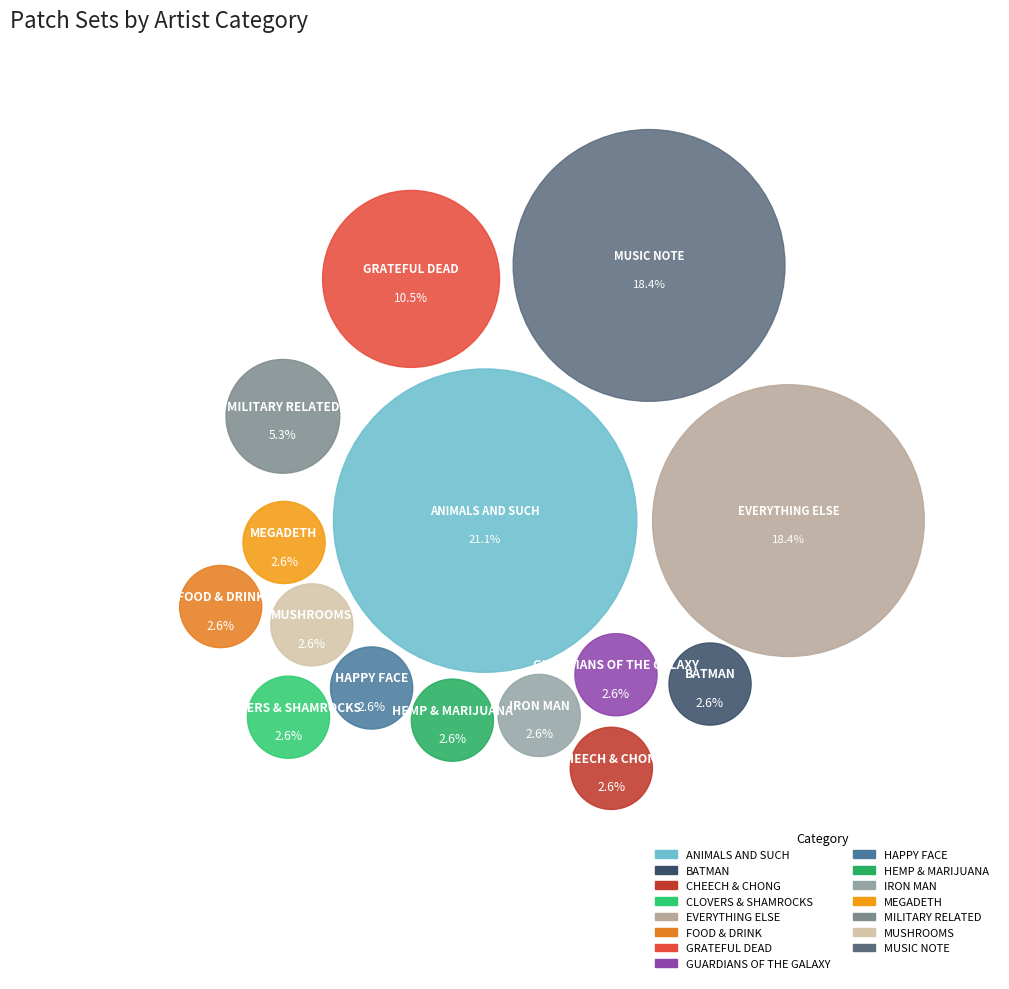

Which slice is the largest?

ANIMALS AND SUCH